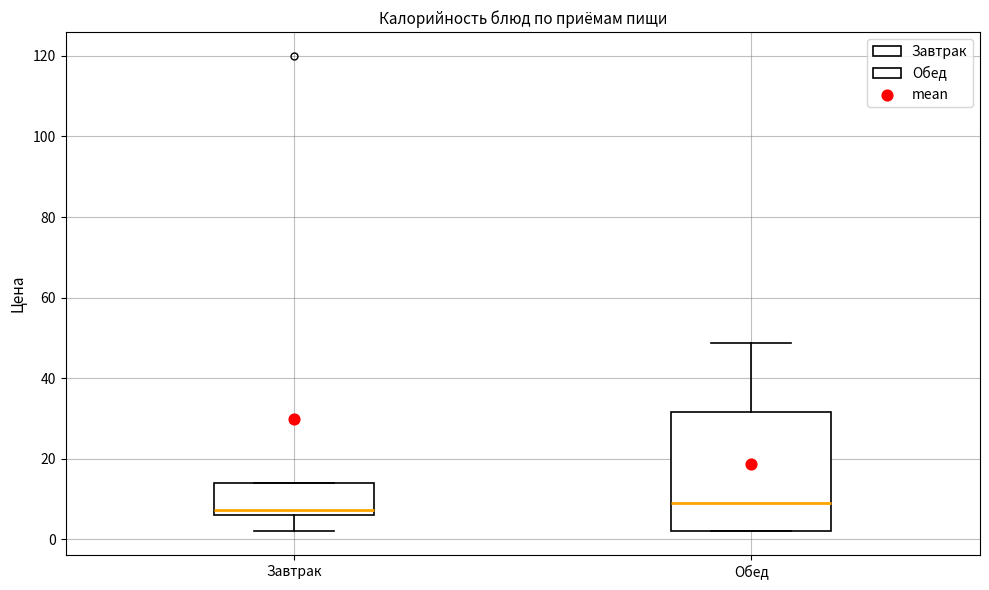

Where is the lower edge of the box for Завтрак on the y-axis? The values are not printed on the chart, so give them approximately, as read against the axis.

6